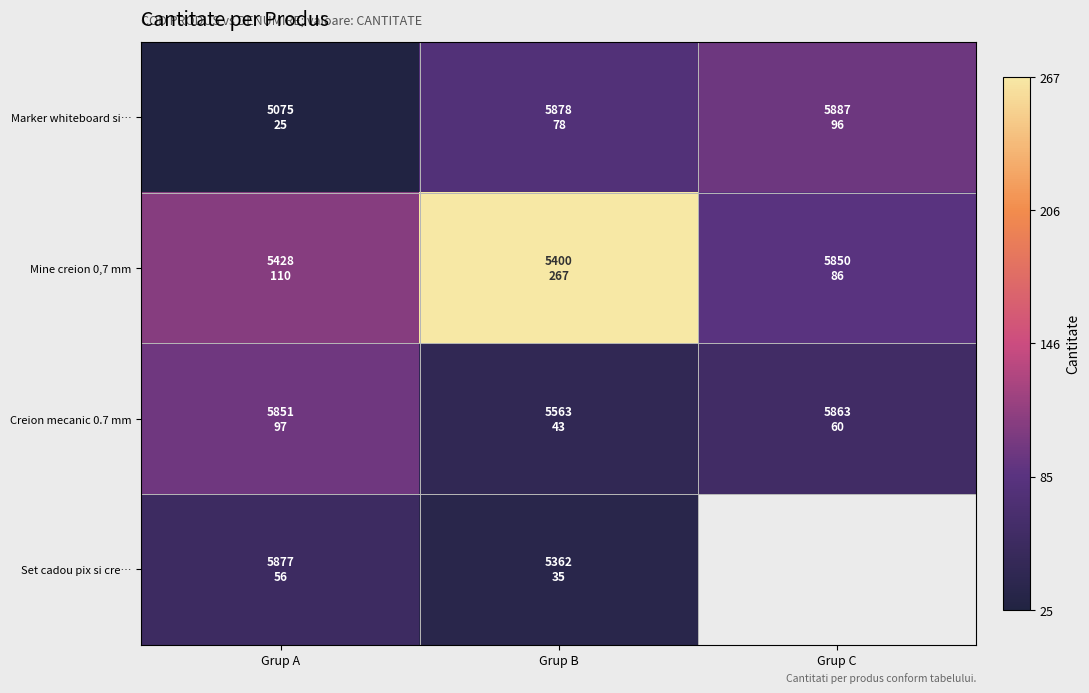

What is the sum of all Creion mecanic 0.7 mm values?

200.0